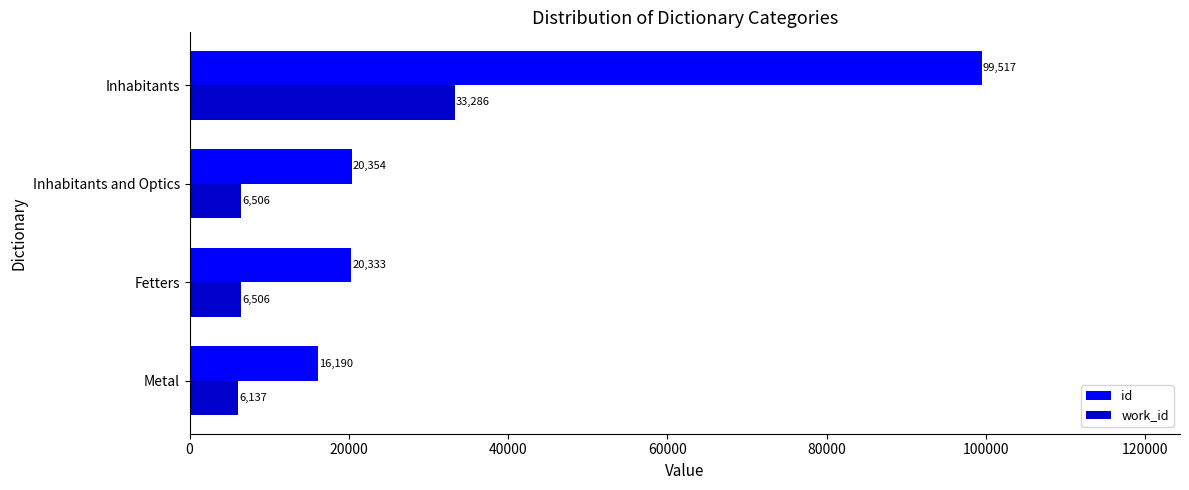

At which label does work_id reach its peak?

Inhabitants